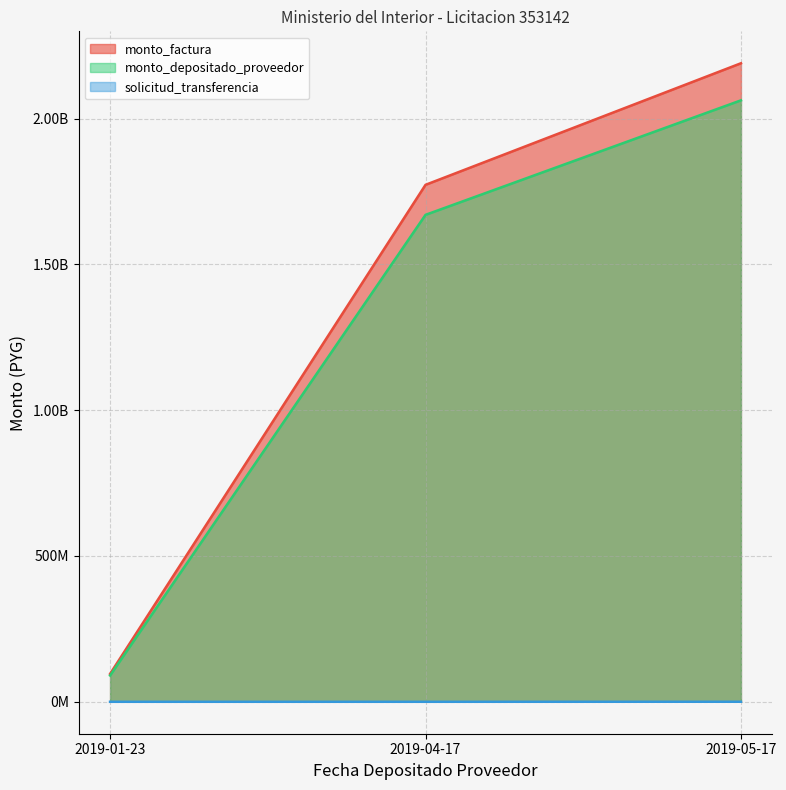

Does the chart display data point markers on the line(s)?

No